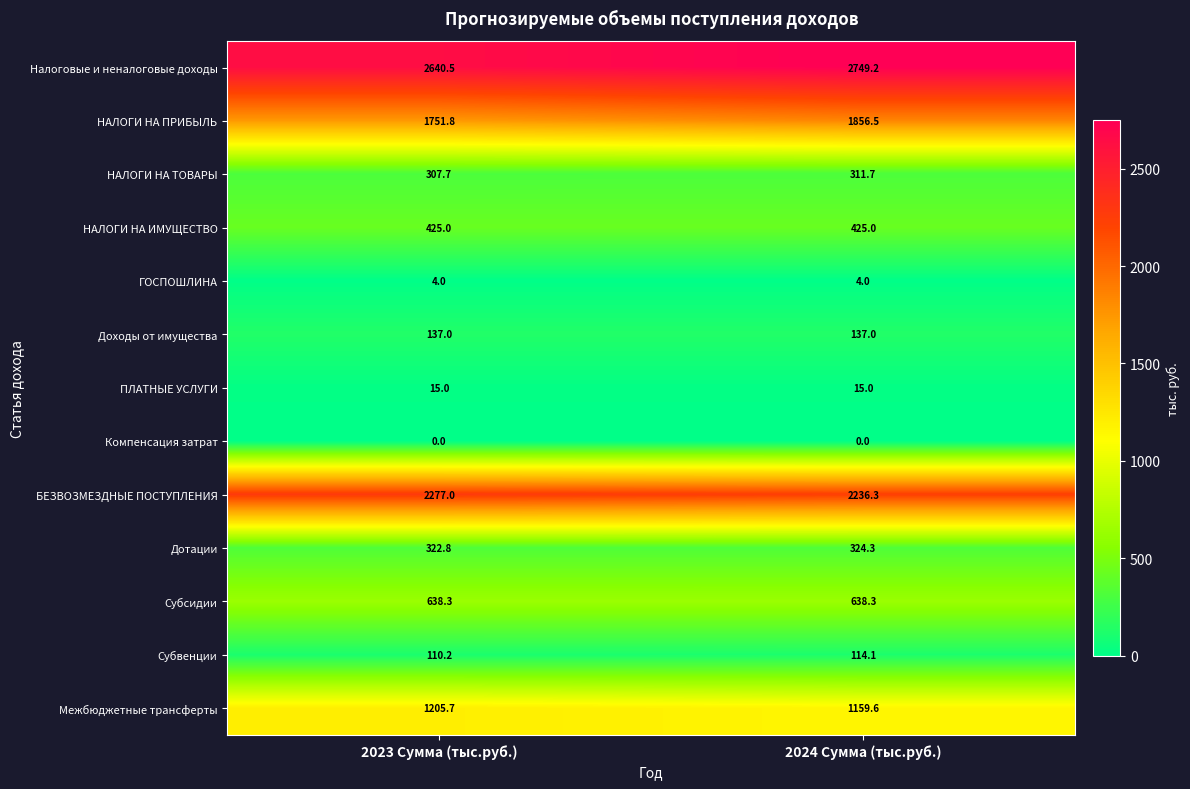

At 2024 Сумма (тыс.руб.), list the series in order from largest to smallest.

Налоговые и неналоговые доходы, БЕЗВОЗМЕЗДНЫЕ ПОСТУПЛЕНИЯ, НАЛОГИ НА ПРИБЫЛЬ, Межбюджетные трансферты, Субсидии, НАЛОГИ НА ИМУЩЕСТВО, Дотации, НАЛОГИ НА ТОВАРЫ, Доходы от имущества, Субвенции, ПЛАТНЫЕ УСЛУГИ, ГОСПОШЛИНА, Компенсация затрат